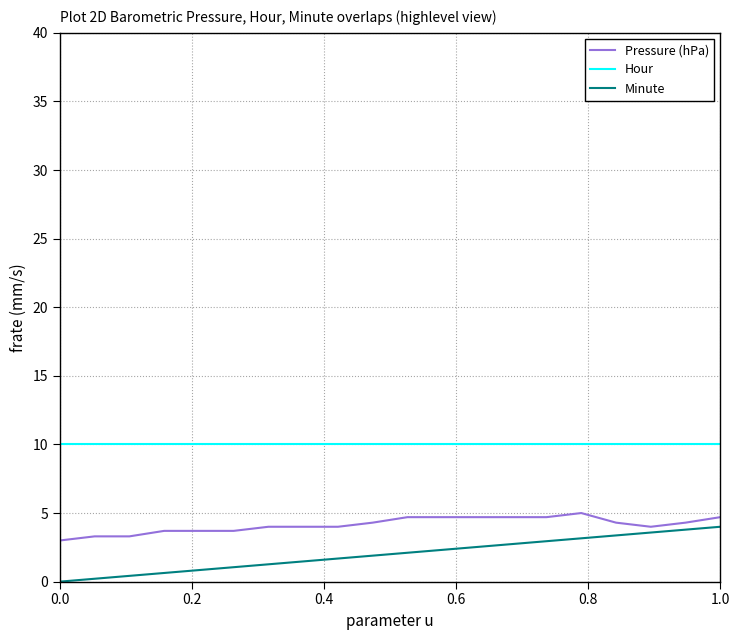

Which series has the largest range (max minus min)?

Minute